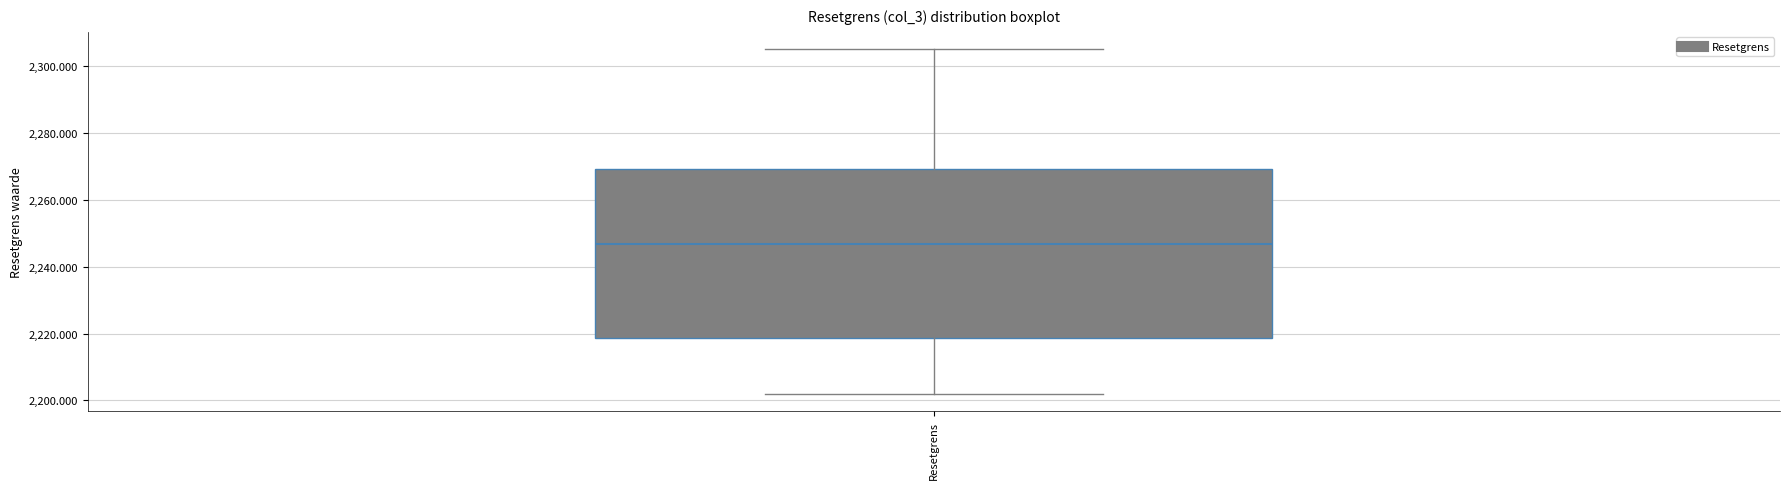

Where is the upper edge of the box for Resetgrens on the y-axis? The values are not printed on the chart, so give them approximately, as read against the axis.

2270